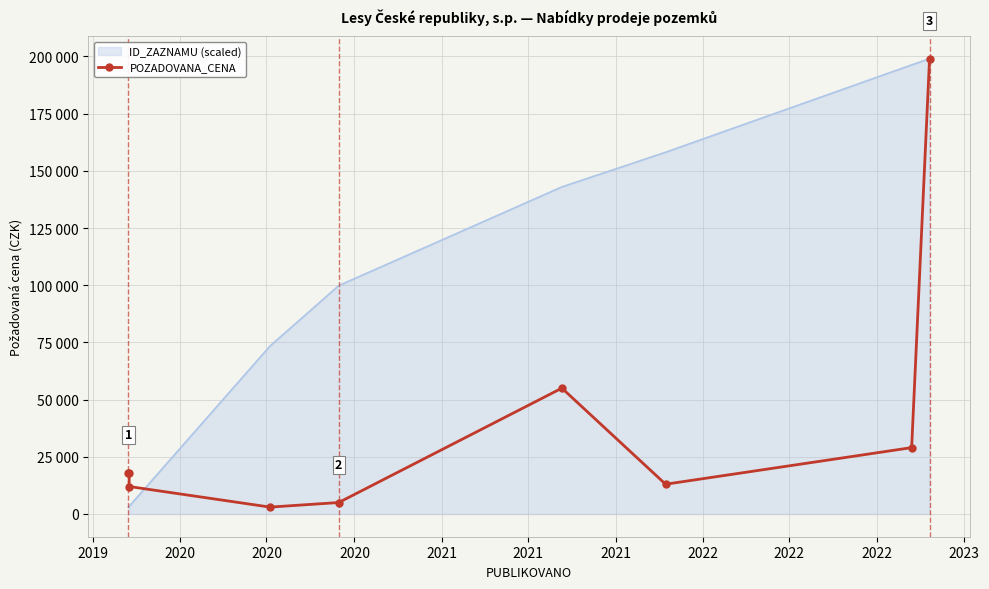

How many lines are shown in the chart?

1